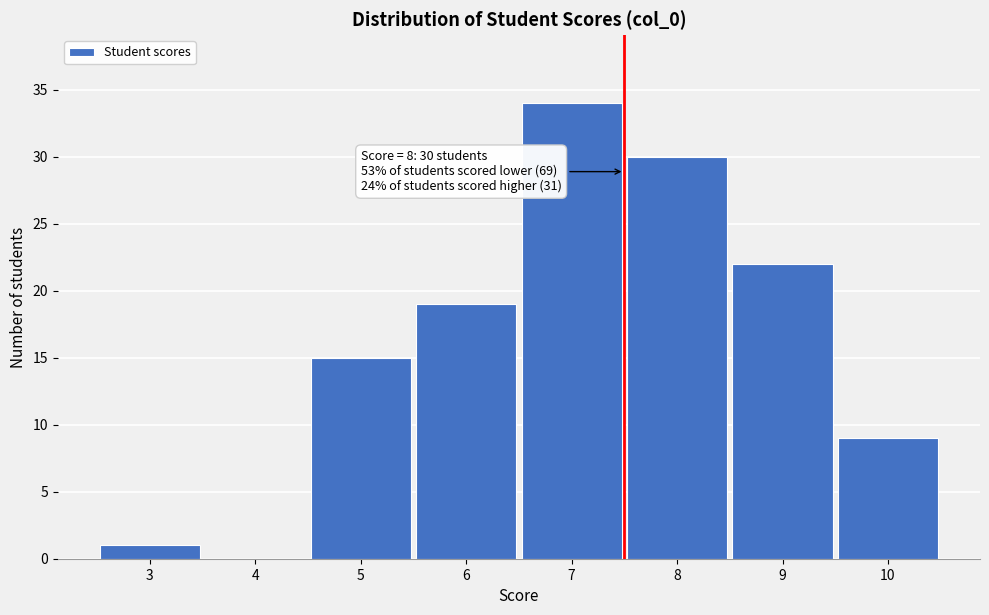

Reading left to right, transcribe all the data shown in this chart.

3=1	4=0	5=15	6=19	7=34	8=30	9=22	10=9